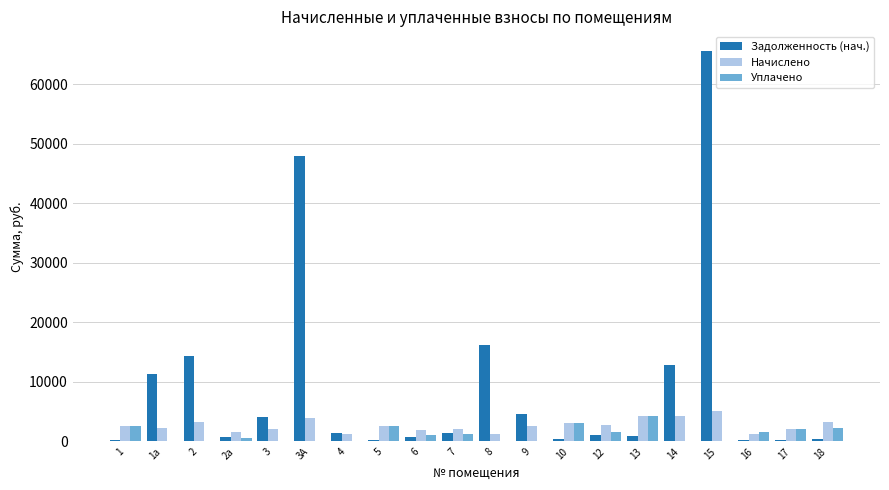

The value of Задолженность (нач.) at 1а is 19845.5. True or false?

False